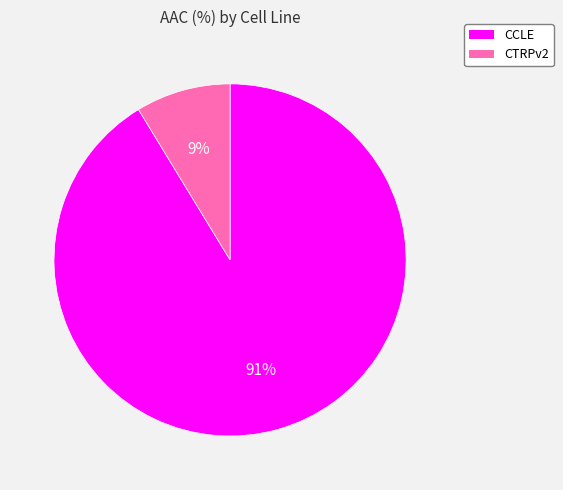

What is the majority slice?

CCLE